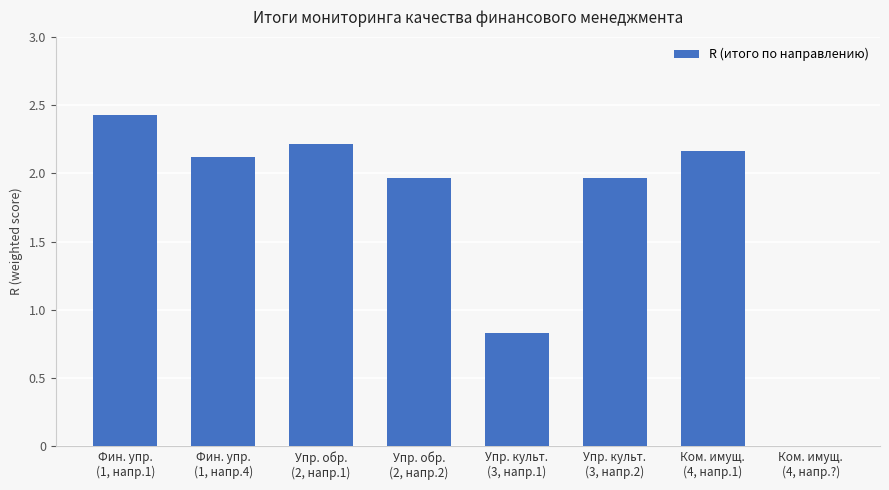

Are the bars grouped side by side (vs. stacked)?

No